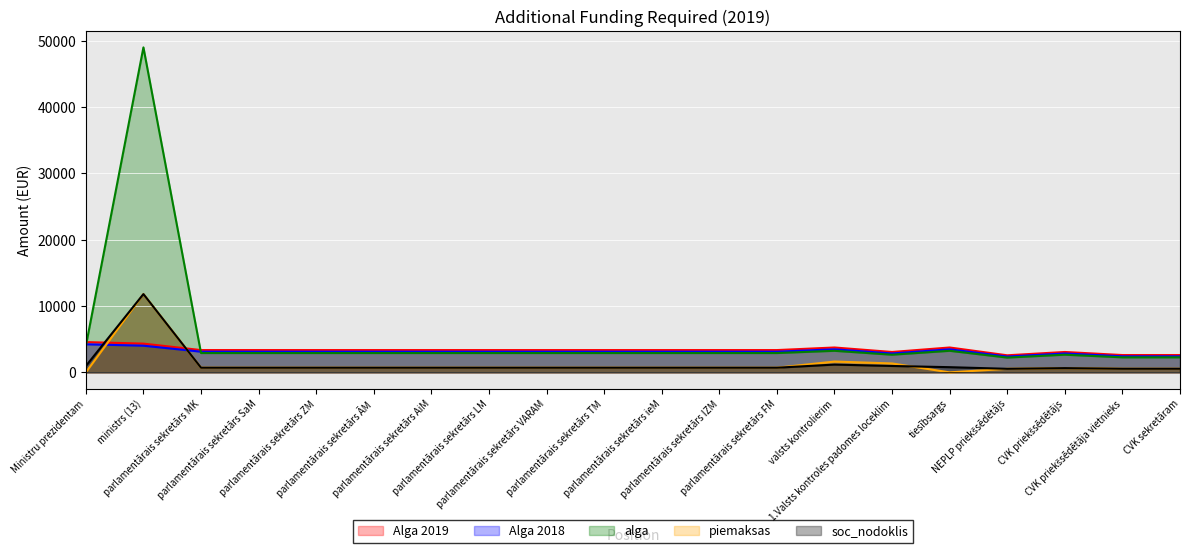

What is the label of the 3rd point from the left?

parlamentārais sekretārs MK